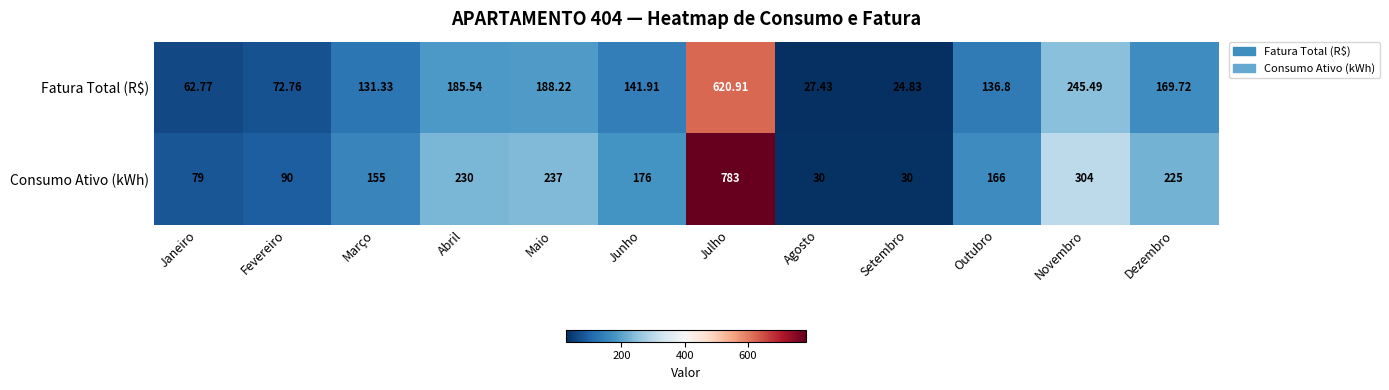

At which label does Fatura Total (R$) reach its minimum?

Setembro